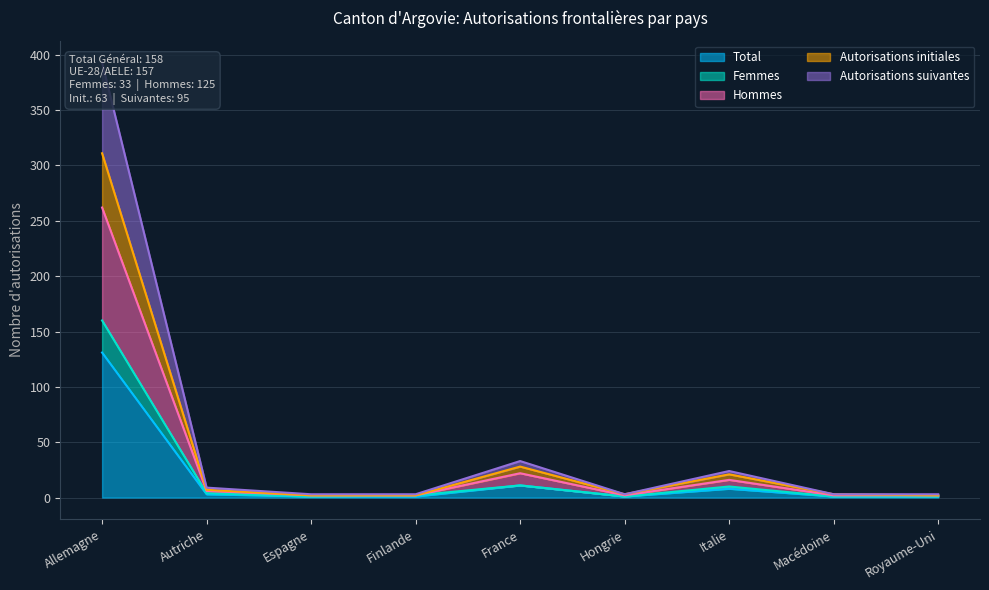

What is the sum of the Total values at France and Finlande?

12